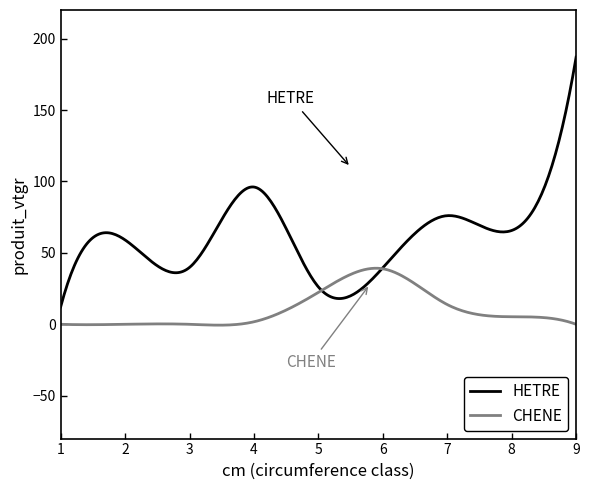

Which series has the largest total across all categories?

HETRE